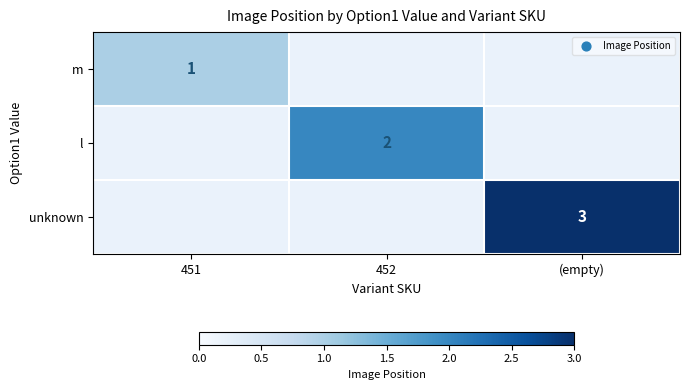

How many series are shown in this chart?

3